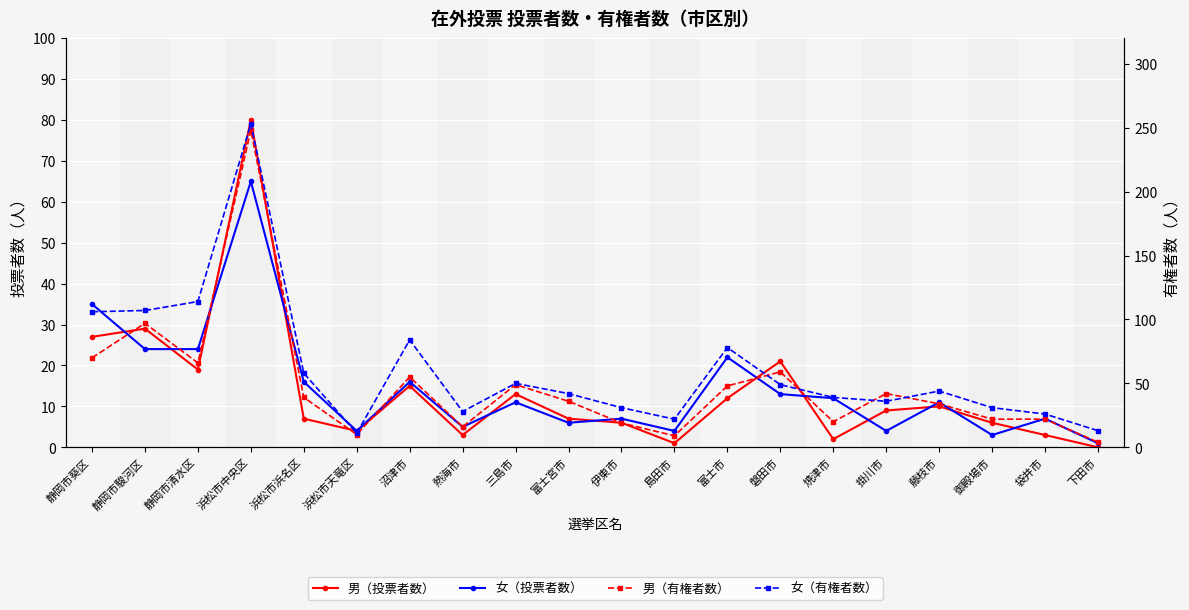

At which category does the chart reach its minimum across all series?

下田市